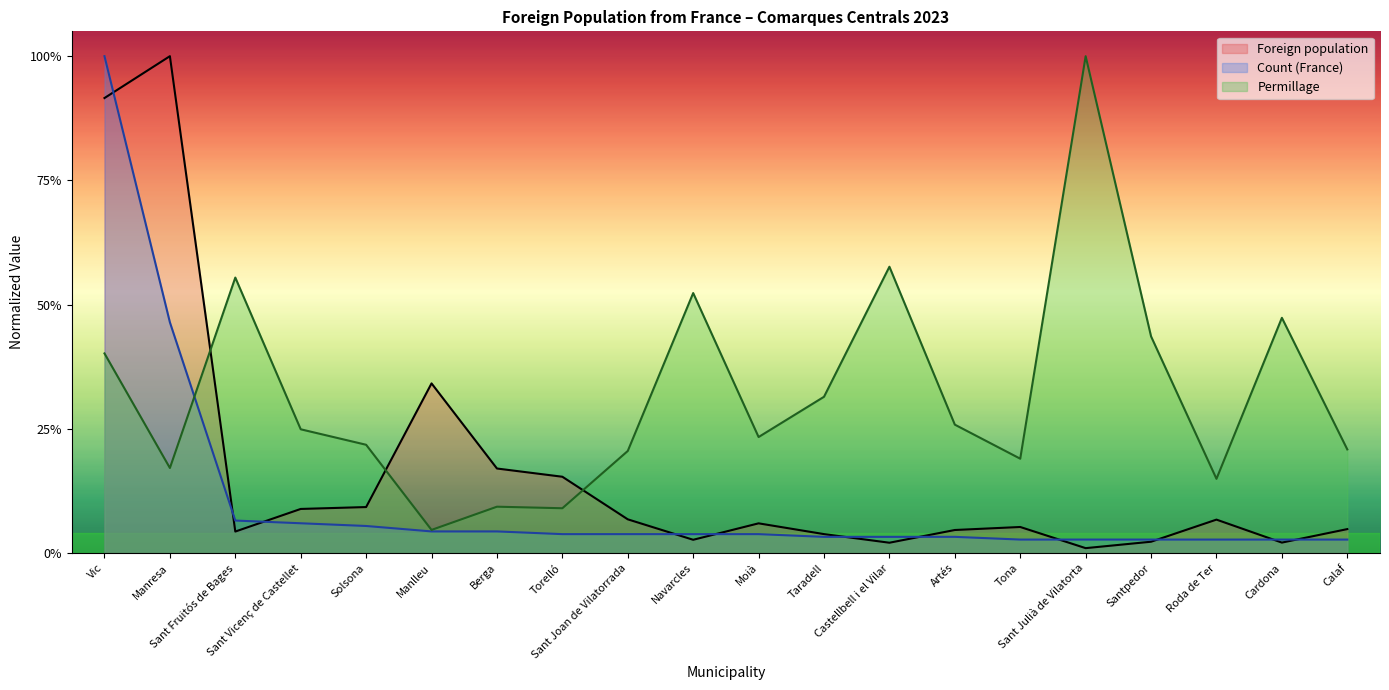

Reading left to right, what are all the values shown in this chart?

Foreign population: Vic=0.9	Manresa=1.0	Sant Fruitós de Bages=0.0	Sant Vicenç de Castellet=0.1	Solsona=0.1	Manlleu=0.3	Berga=0.2	Torelló=0.2	Sant Joan de Vilatorrada=0.1	Navarcles=0.0	Moià=0.1	Taradell=0.0	Castellbell i el Vilar=0.0	Artés=0.0	Tona=0.1	Sant Julià de Vilatorta=0.0	Santpedor=0.0	Roda de Ter=0.1	Cardona=0.0	Calaf=0.0
Count (France): Vic=1.0	Manresa=0.5	Sant Fruitós de Bages=0.1	Sant Vicenç de Castellet=0.1	Solsona=0.1	Manlleu=0.0	Berga=0.0	Torelló=0.0	Sant Joan de Vilatorrada=0.0	Navarcles=0.0	Moià=0.0	Taradell=0.0	Castellbell i el Vilar=0.0	Artés=0.0	Tona=0.0	Sant Julià de Vilatorta=0.0	Santpedor=0.0	Roda de Ter=0.0	Cardona=0.0	Calaf=0.0
Permillage: Vic=0.4	Manresa=0.2	Sant Fruitós de Bages=0.6	Sant Vicenç de Castellet=0.2	Solsona=0.2	Manlleu=0.0	Berga=0.1	Torelló=0.1	Sant Joan de Vilatorrada=0.2	Navarcles=0.5	Moià=0.2	Taradell=0.3	Castellbell i el Vilar=0.6	Artés=0.3	Tona=0.2	Sant Julià de Vilatorta=1.0	Santpedor=0.4	Roda de Ter=0.1	Cardona=0.5	Calaf=0.2